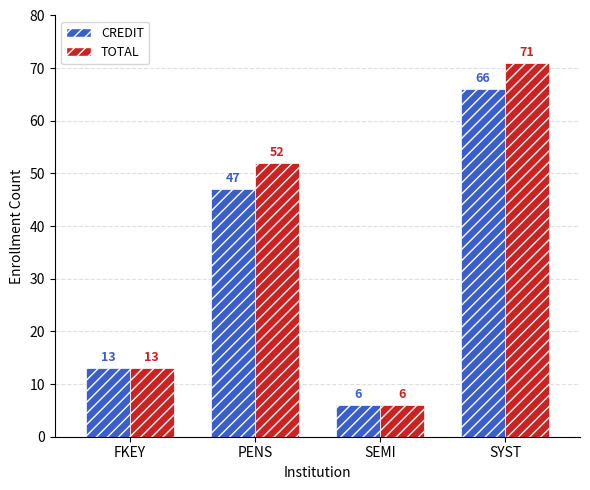

At which label is CREDIT closest to 36?

PENS